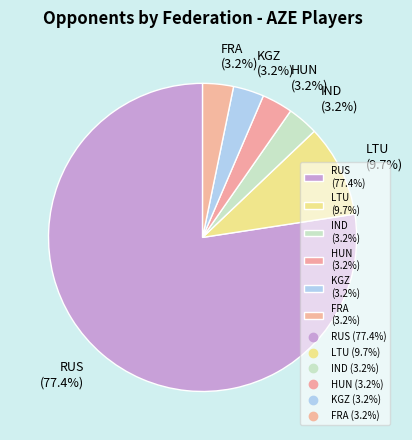

Between RUS (77.4%) and FRA (3.2%), which is larger?

RUS (77.4%)